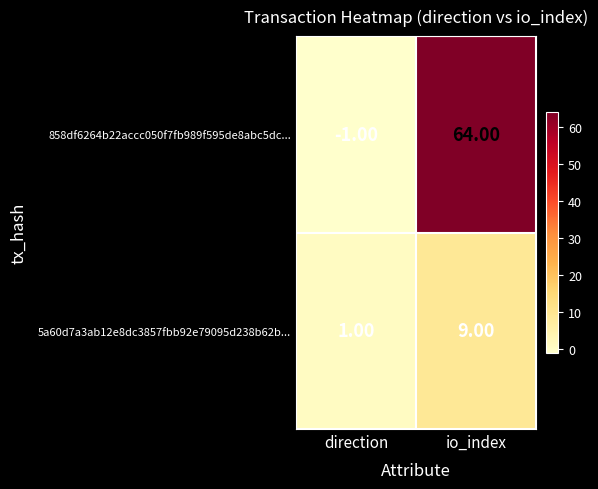

What is the maximum value shown in the chart?

64